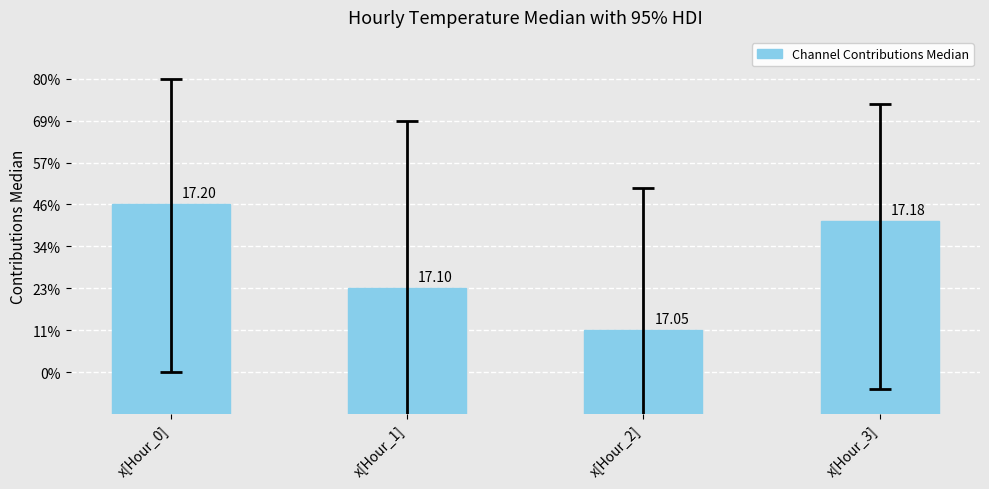

Read the value at x[Hour_1].

17.1